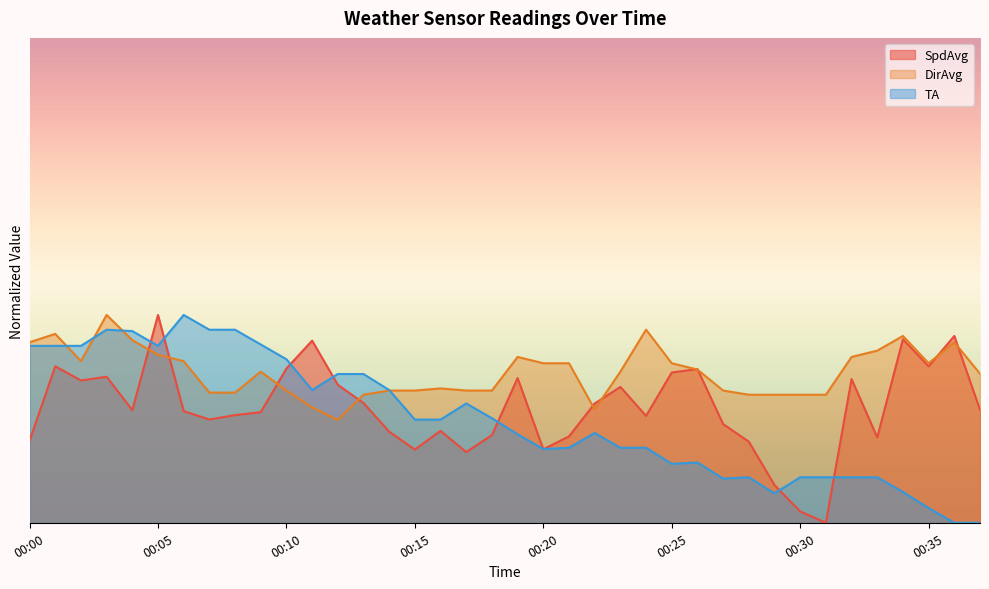

What is the difference between the maximum and minimum values in the DirAvg series?

0.8